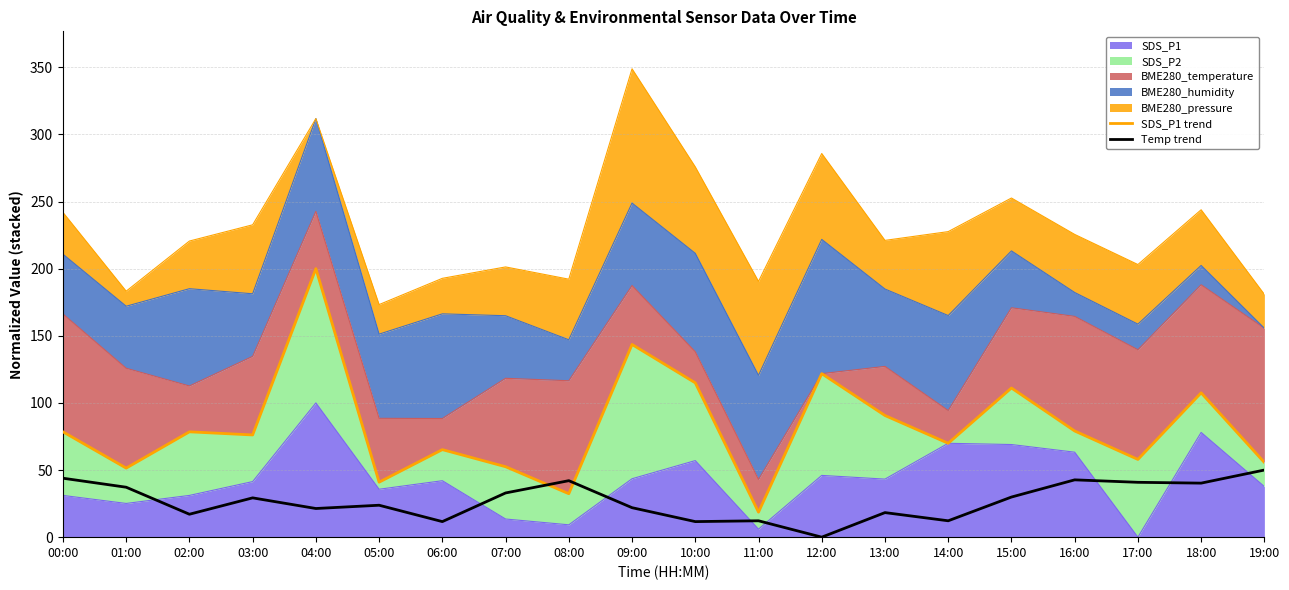

Is the value of Temp trend at 14:00 greater than the value of SDS_P1 trend at 18:00?

No